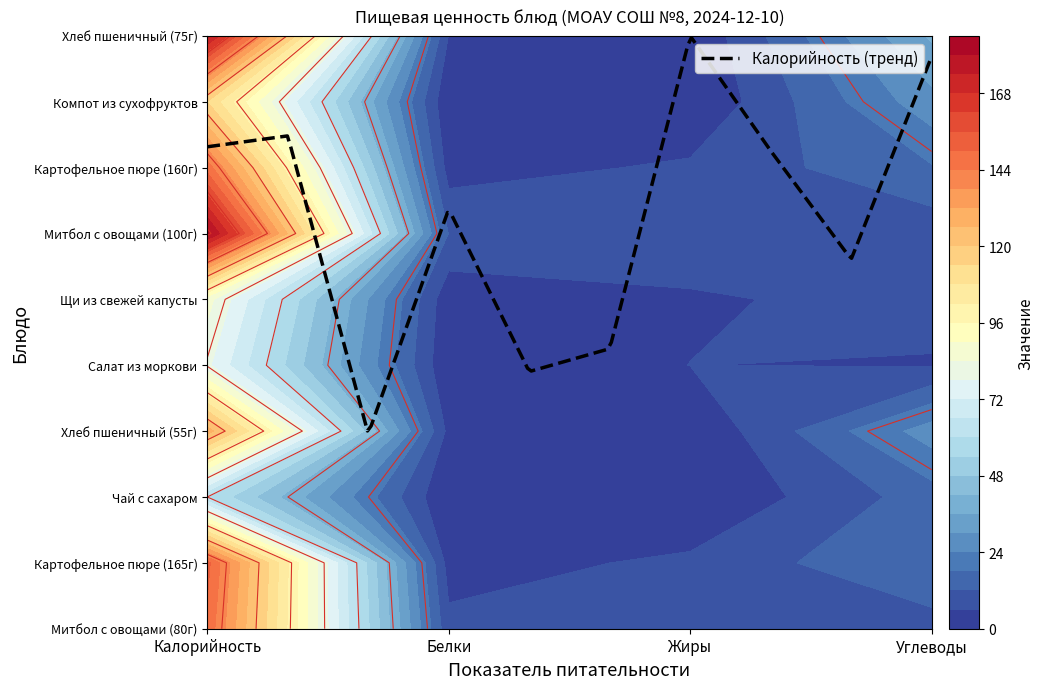

Which label corresponds to the largest value in the chart?

Калорийность